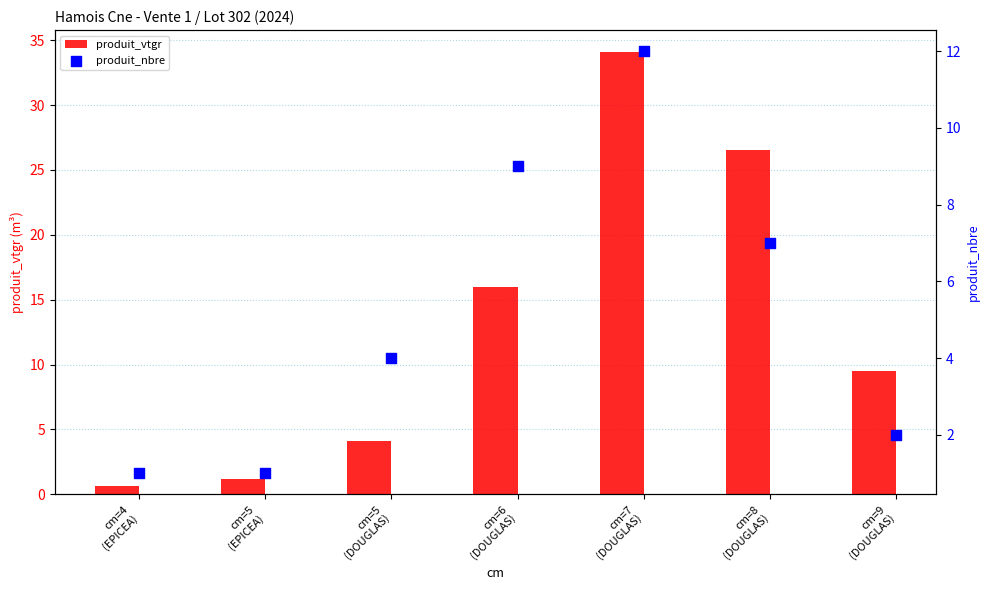

At how many categories does at least one series exceed 16?

2